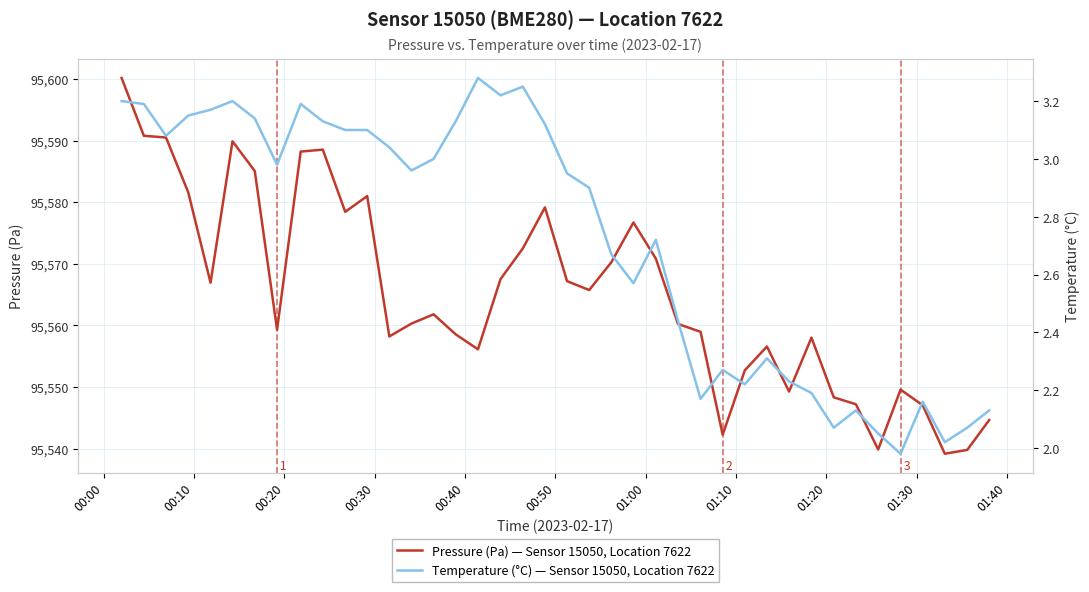

The Temperature (°C) — Sensor 15050, Location 7622 series shows 4.7 at 20. True or false?

False